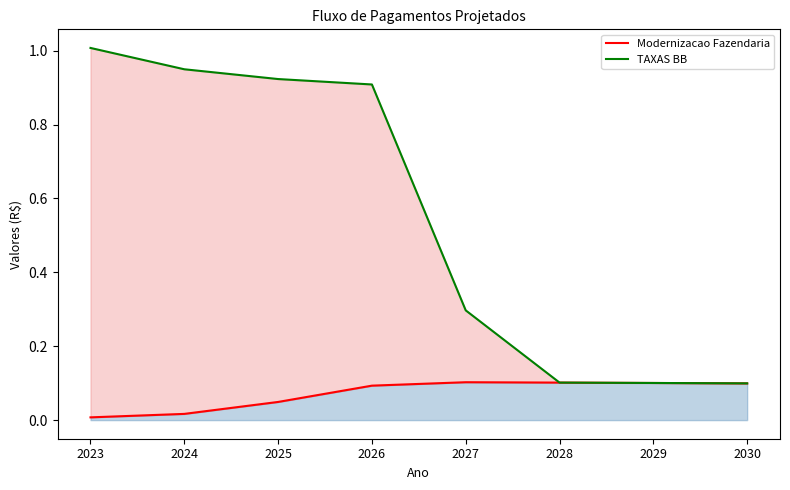

True or false: TAXAS BB (line) and Modernizacao Fazendaria (line) cross at least once.

False